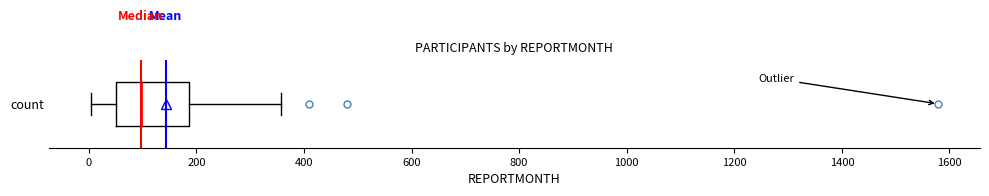

Read this box plot against the x-axis: the position of the median line, the range covered by the box, and the ends of both whiskers. The values are not printed on the chart, so give them approximately, as read against the axis.

median 100, box 60 to 180, whiskers 0 to 360